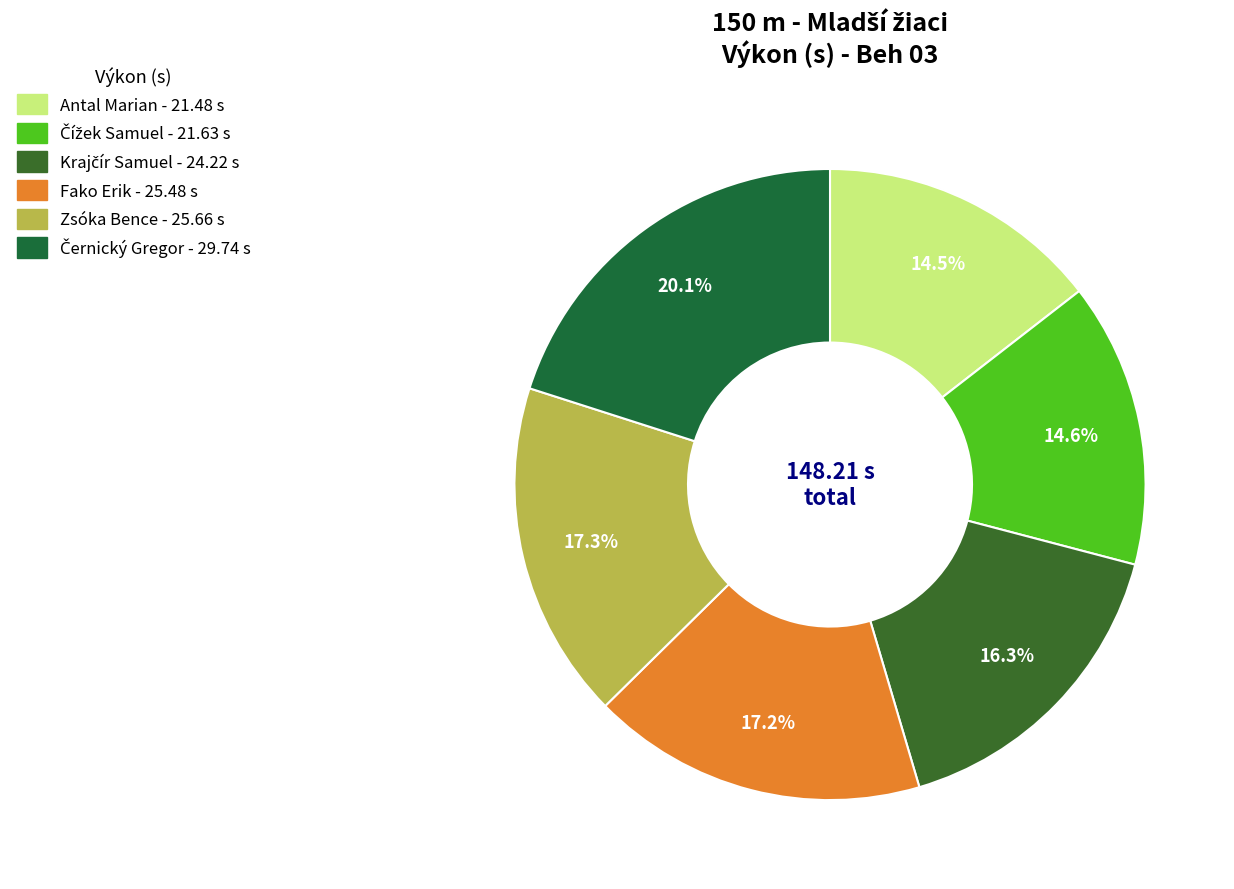

Count the number of slices in the pie.

6